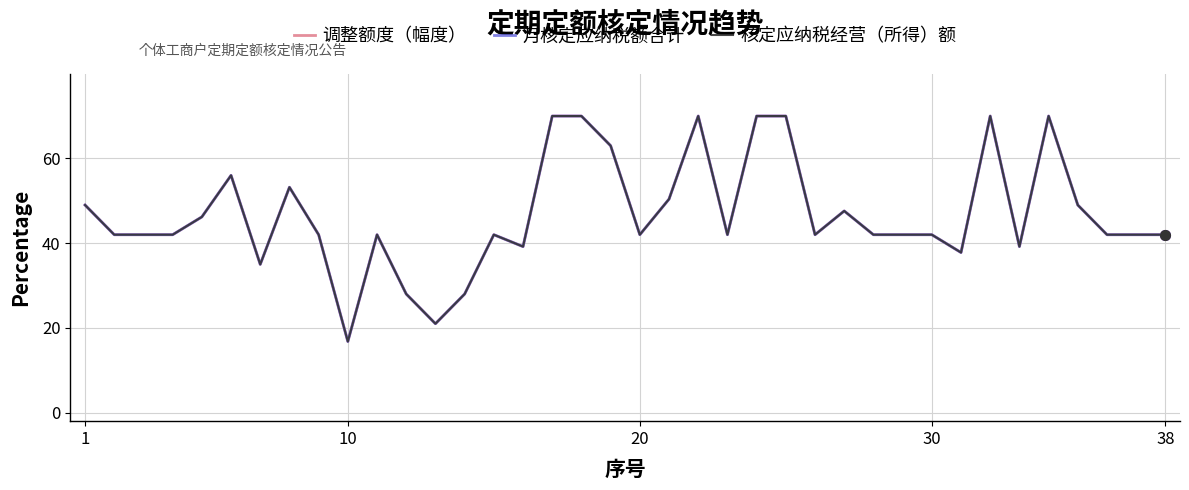

What is the minimum value shown in the chart?

16.8